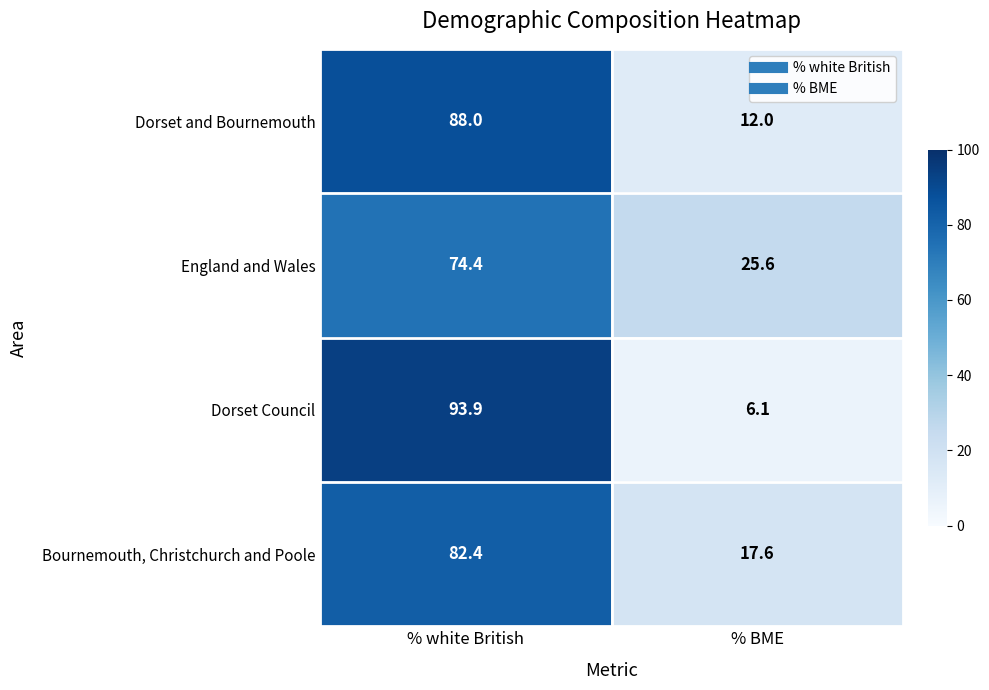

List the series in order of their peak value, lowest first.

England and Wales, Bournemouth, Christchurch and Poole, Dorset and Bournemouth, Dorset Council